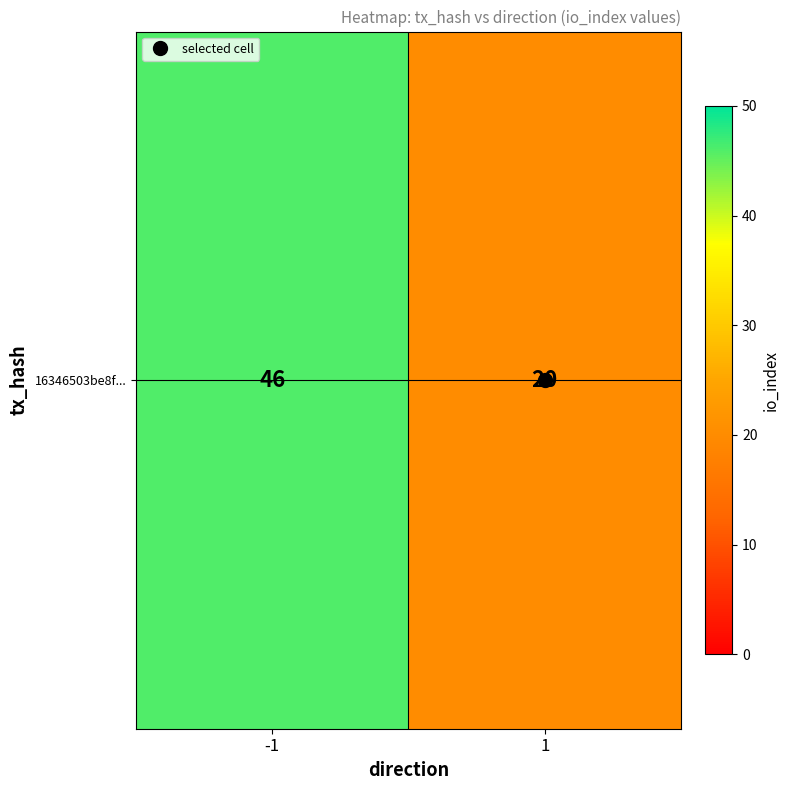

Reading left to right, list all the values displayed in this chart.

-1=46	1=20